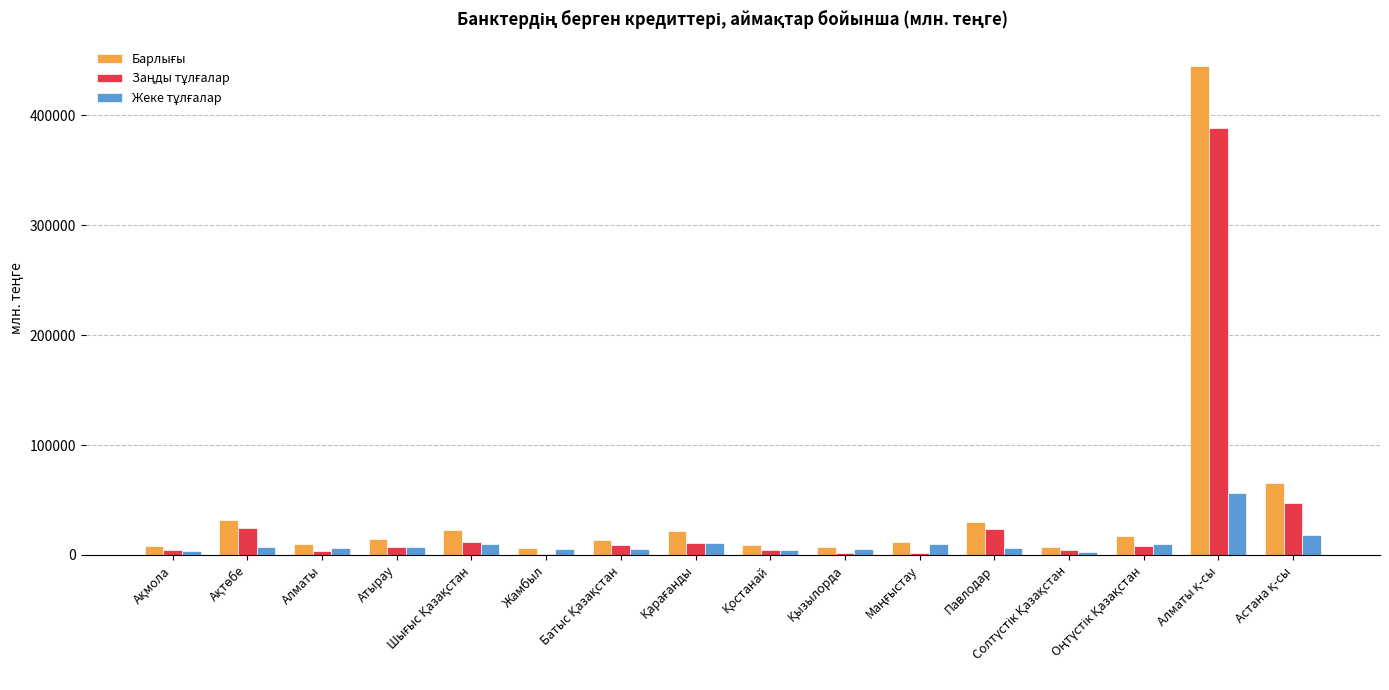

What is the maximum value shown in the chart?

444759.7